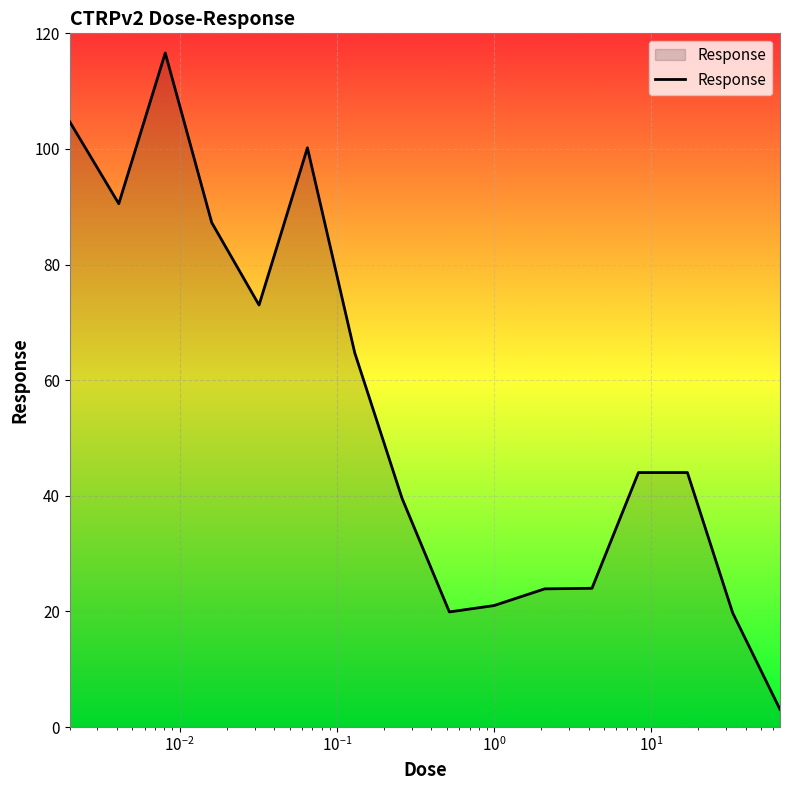

What is the smallest value displayed?

3.1